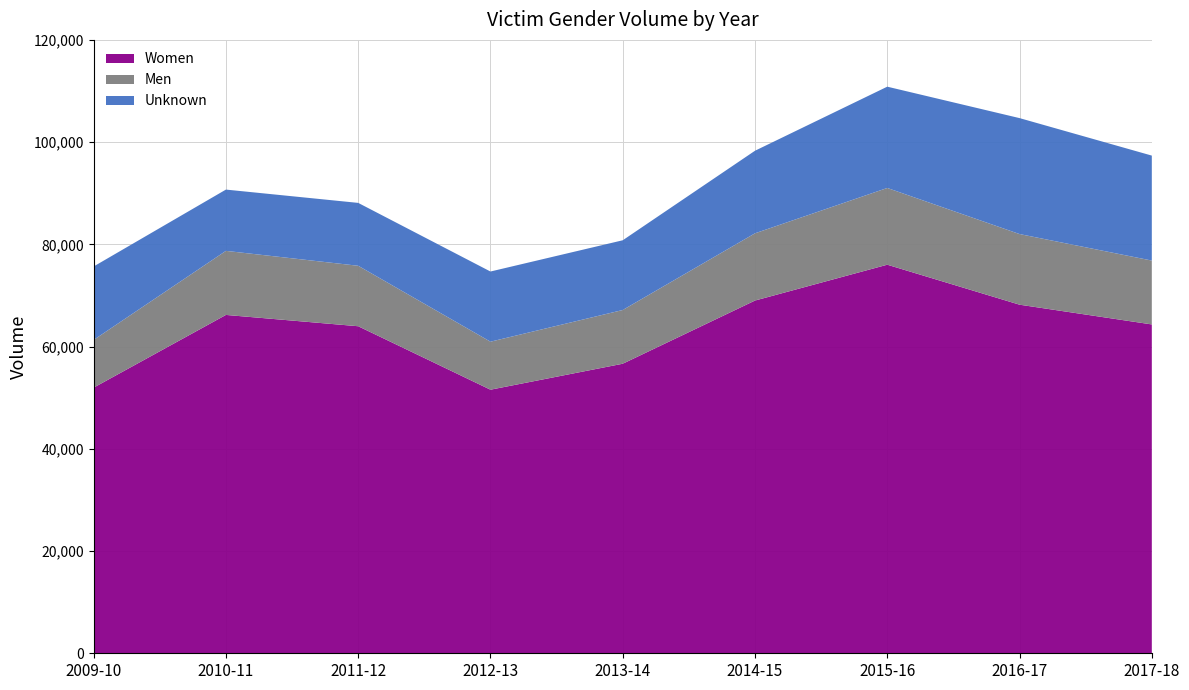

Reading right to left, transcribe all the data shown in this chart.

Women: 64333	68196	76018	69007	56645	51565	63980	66194	51970
Men: 12495	13818	15014	13154	10512	9394	11831	12533	9336
Unknown: 20535	22684	19815	16153	13641	13726	12301	11987	14367